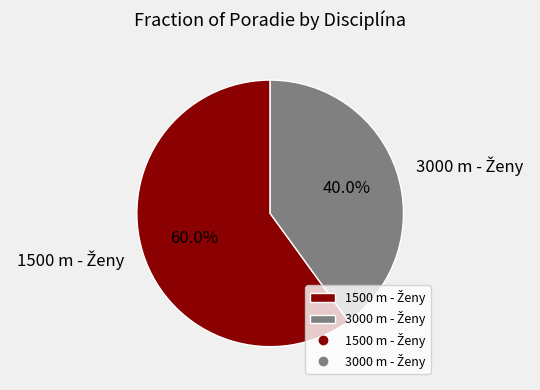

Approximately how many times larger is the value at 1500 m - Ženy compared to 3000 m - Ženy?

1.5